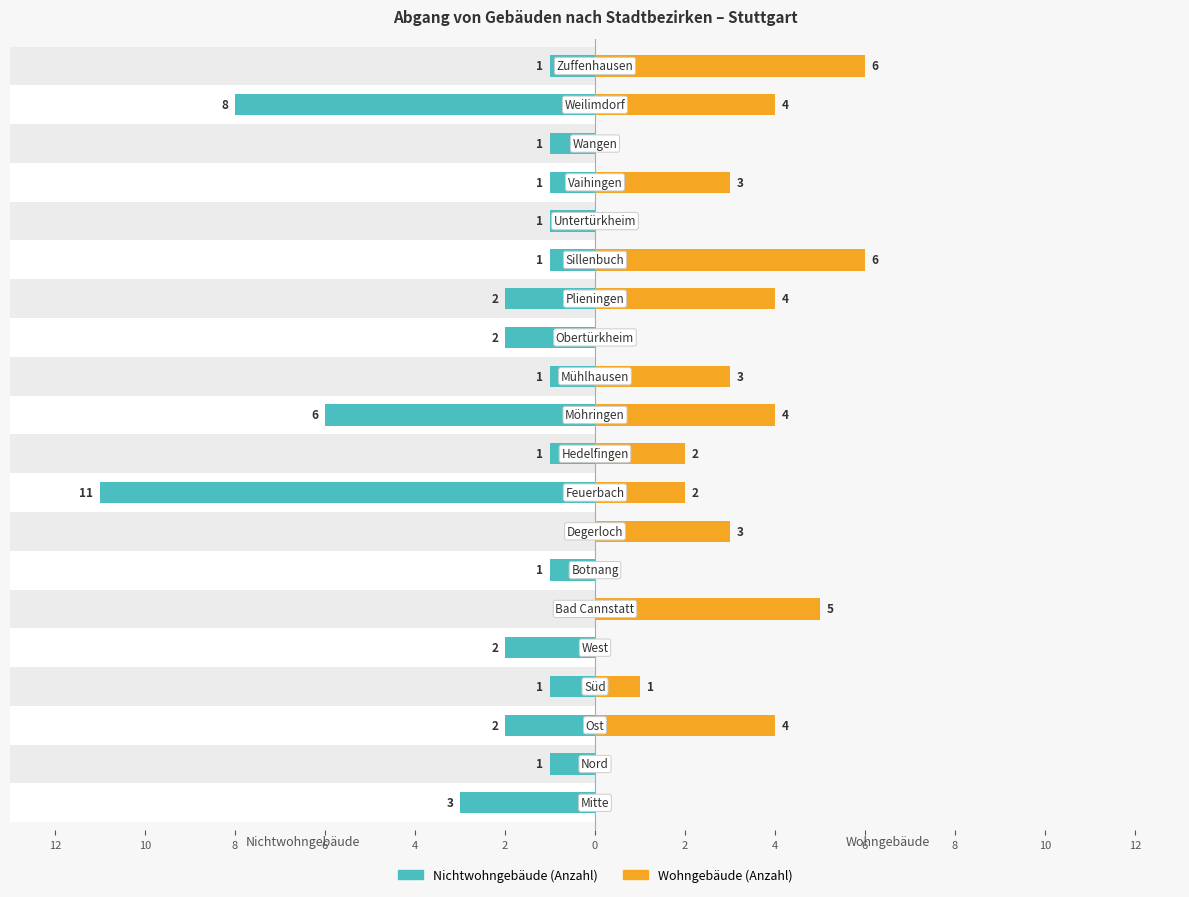

Which series has the widest spread of values?

Nichtwohngebäude (Anzahl)